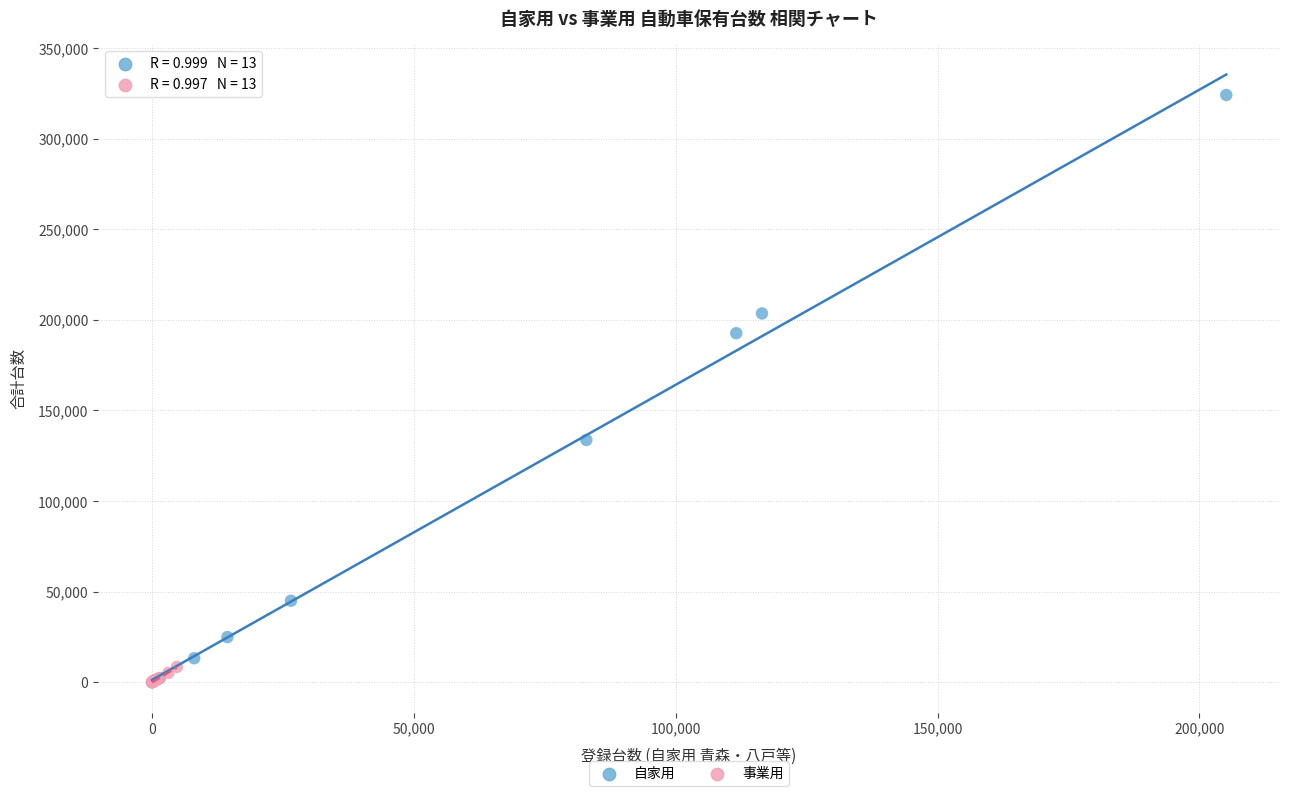

Which series has the largest Y range (max minus min)?

自家用